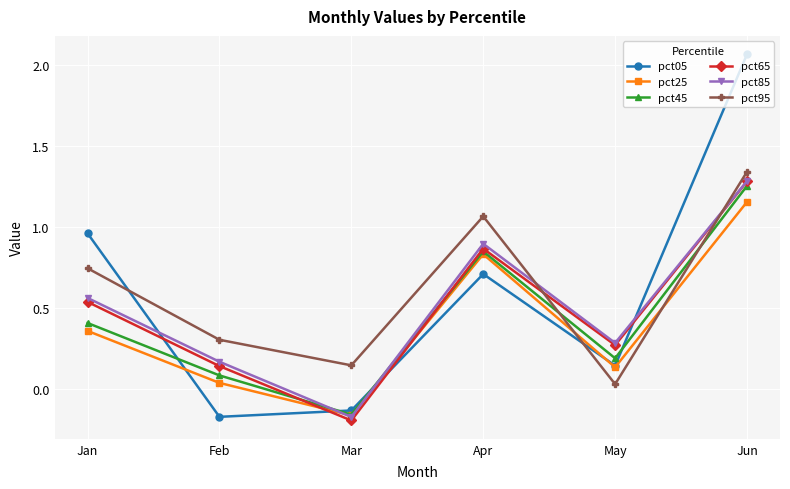

True or false: pct05 and pct45 cross at least once.

True